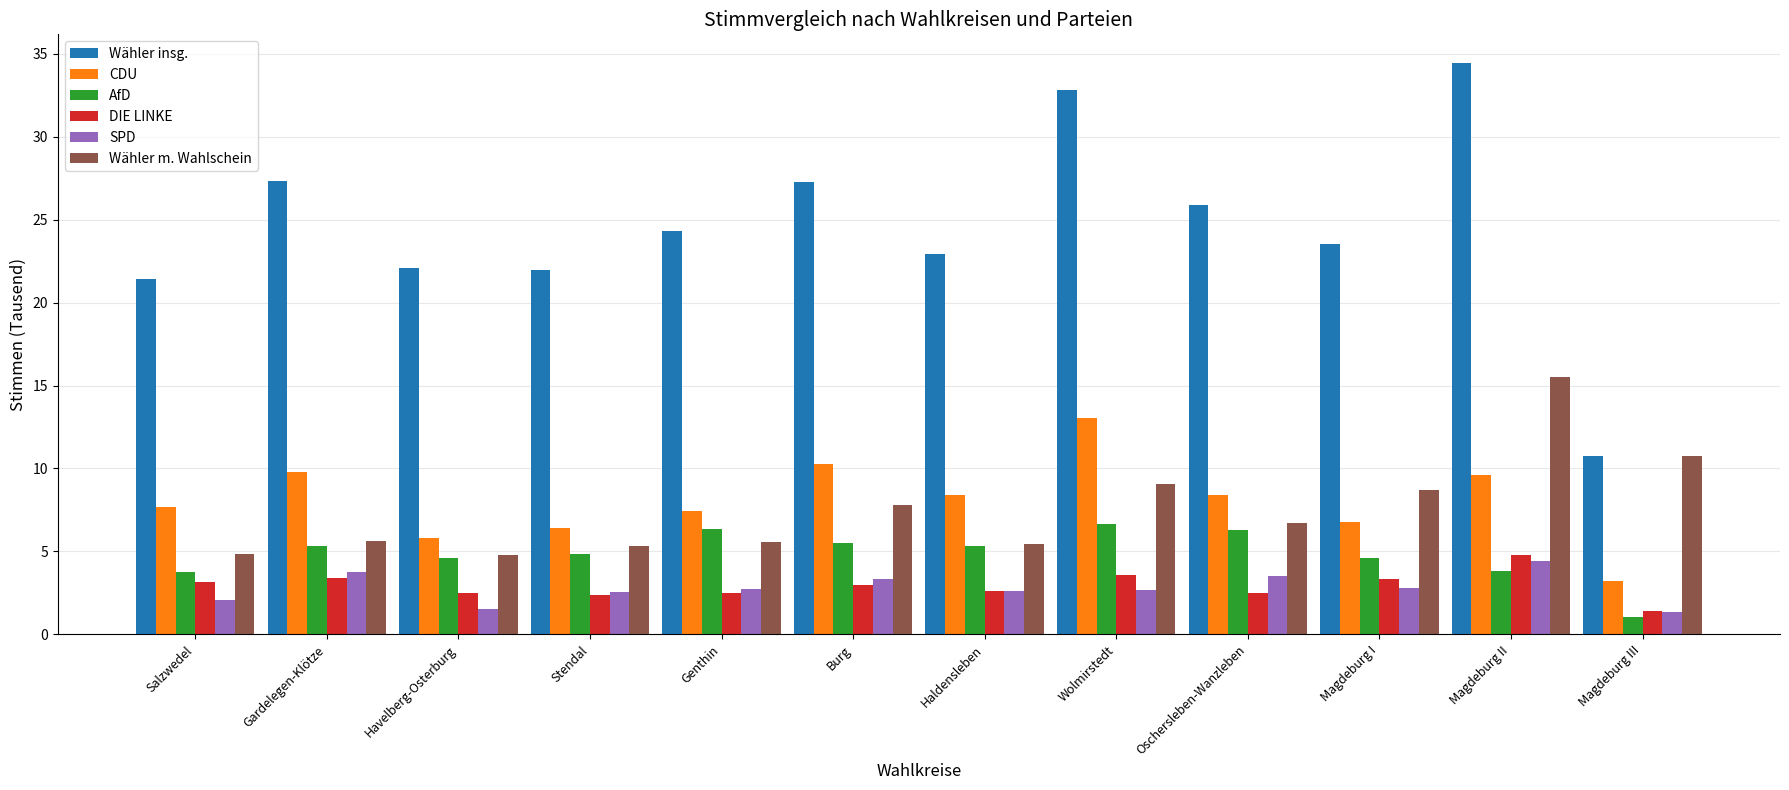

What is the spread (max minus min) of values at Burg?

24.3